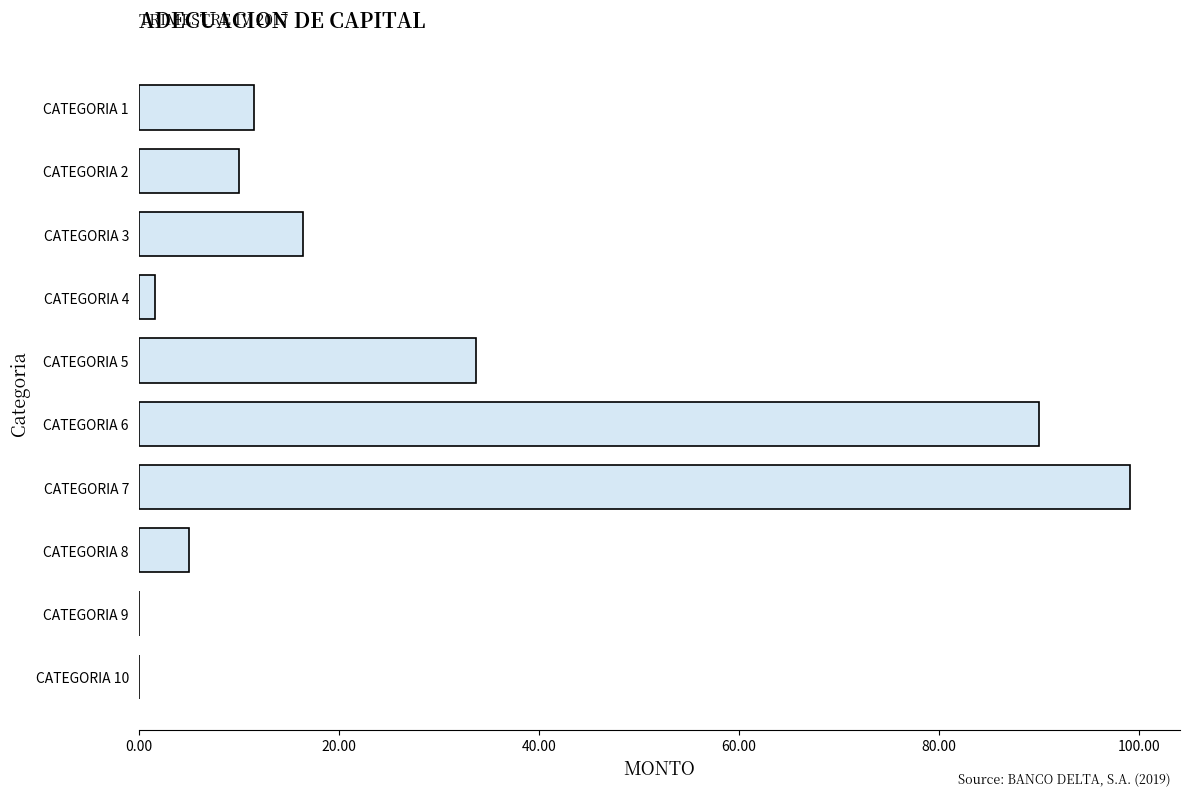

True or false: the data shows -32.2 at CATEGORIA 9.

False